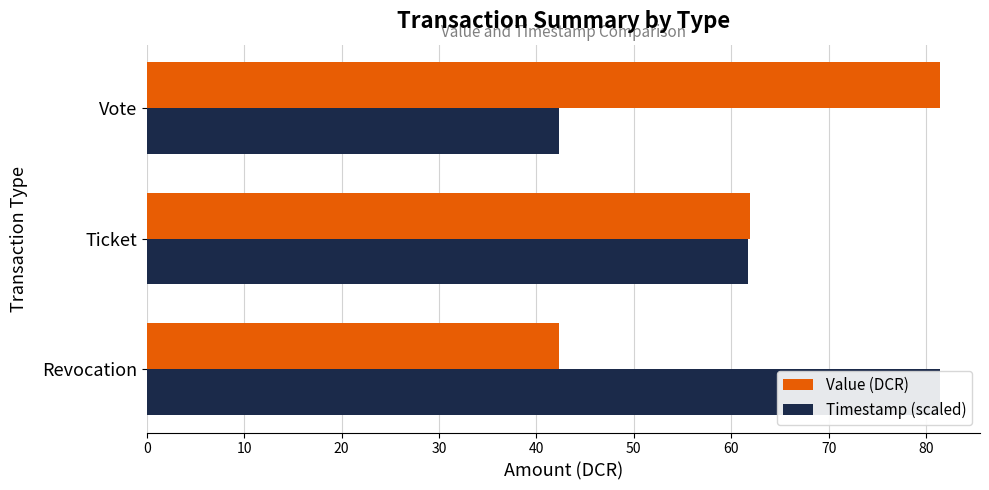

Which series has the largest range (max minus min)?

Value (DCR)